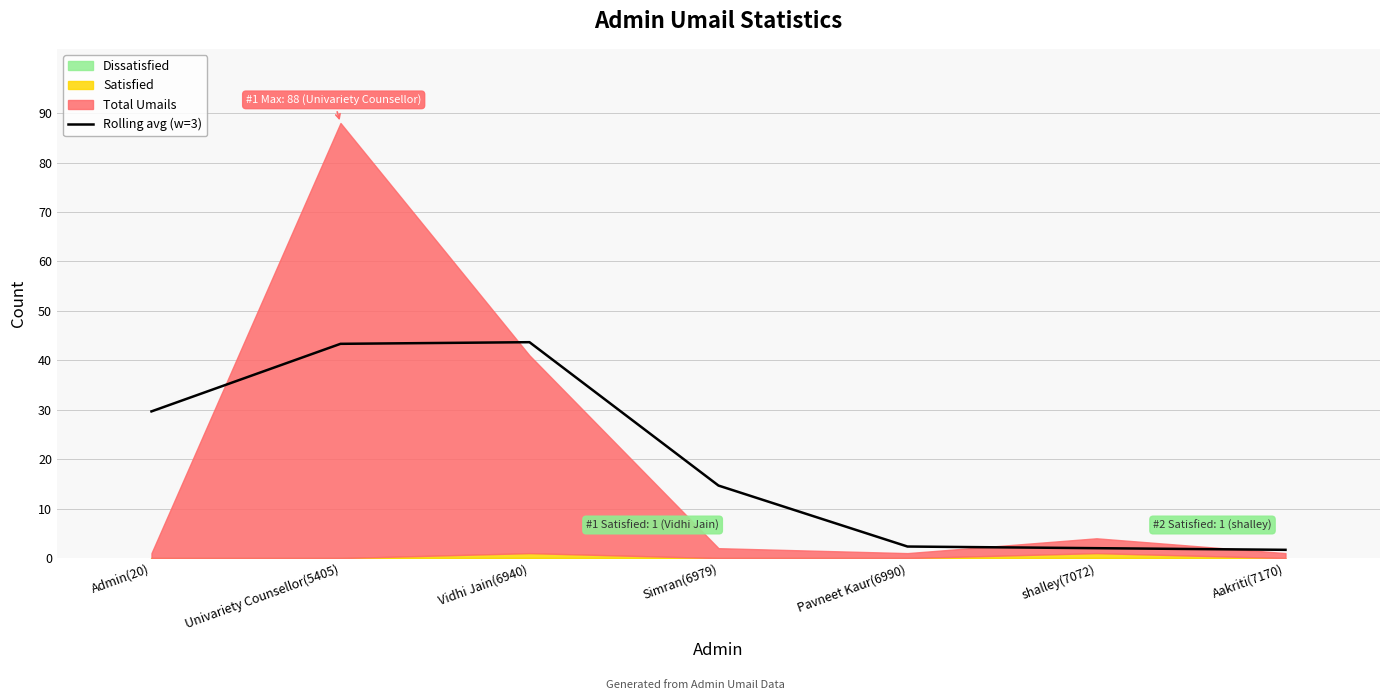

Where is the data nearest to the value 22?

Simran(6979)